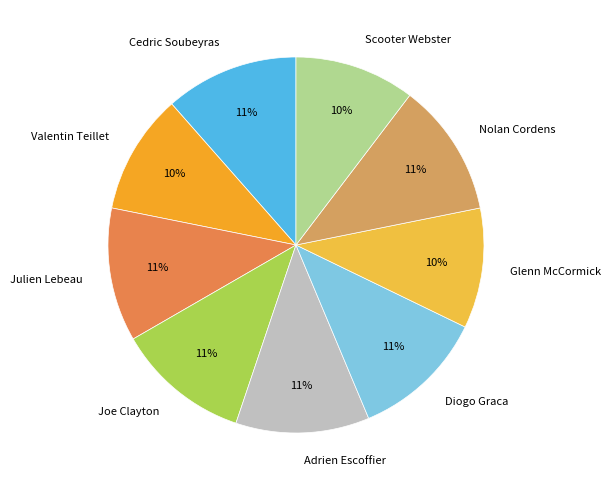

Is there any slice that represents more than half of the pie?

No